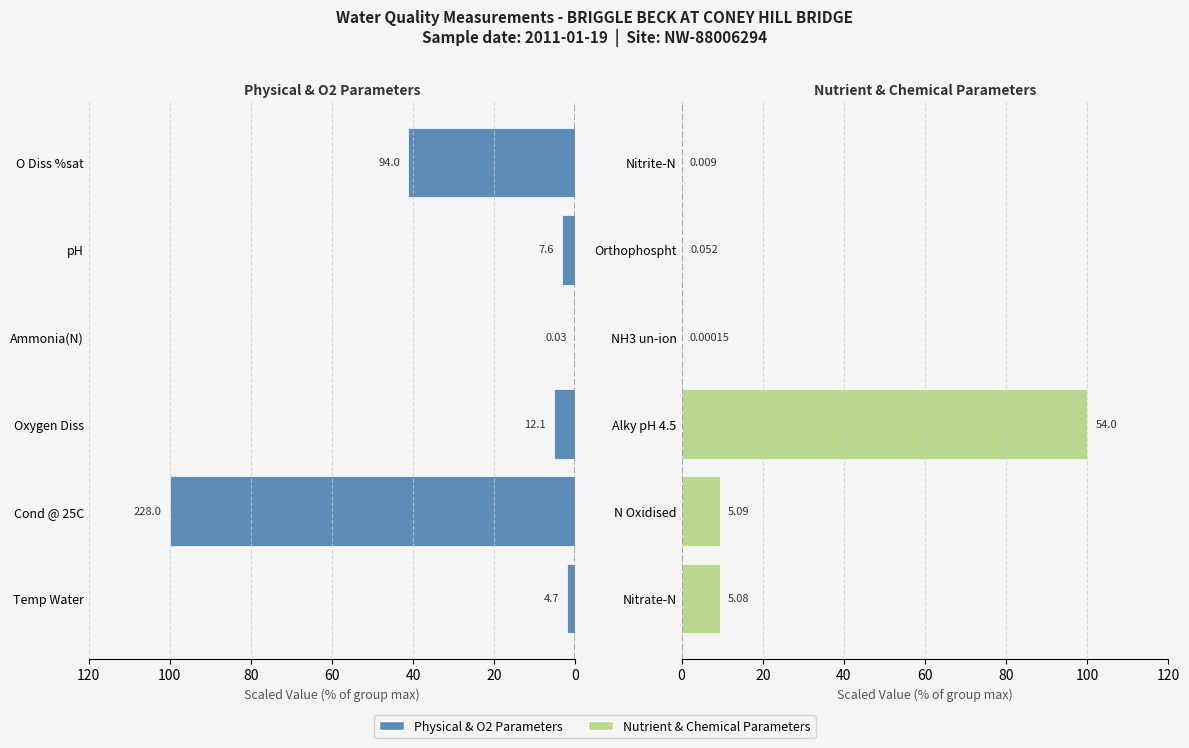

At how many categories does at least one series exceed 15?

3